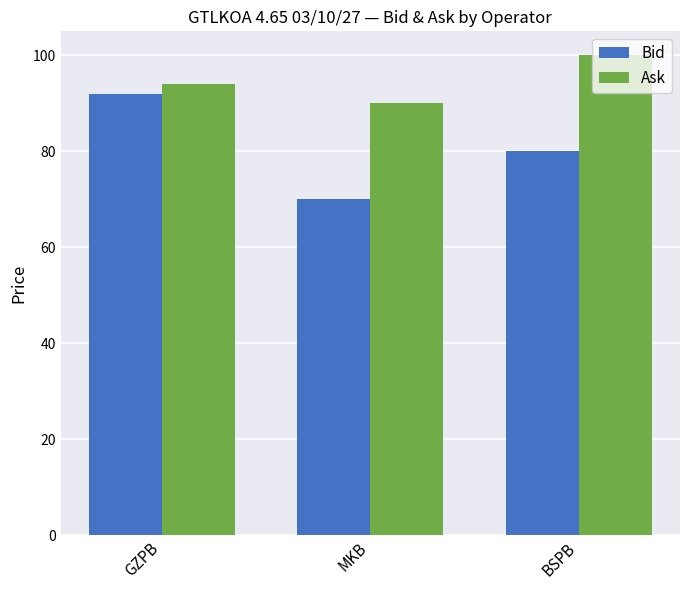

At which label does Bid first exceed 80?

GZPB